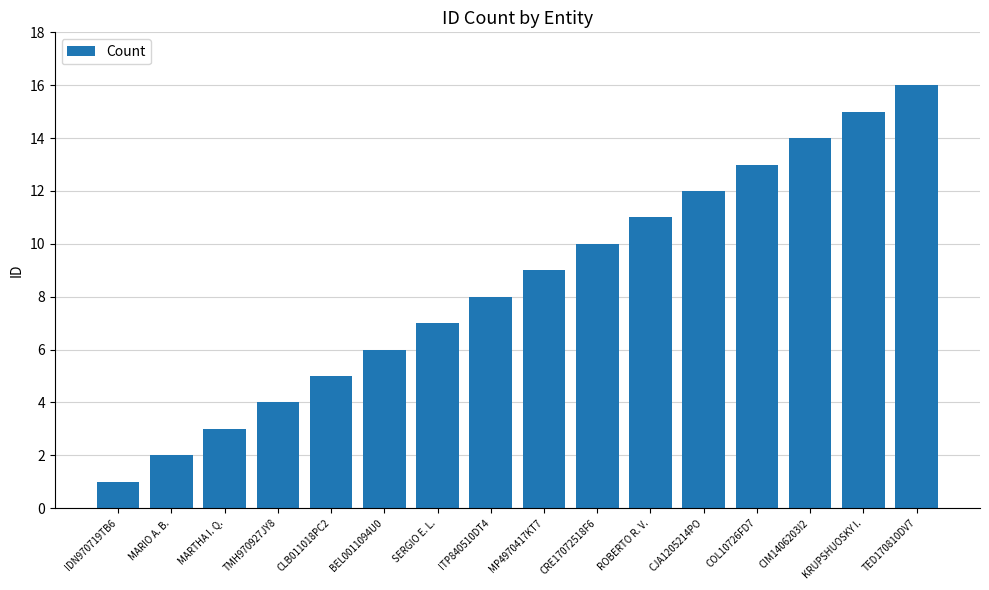

Which label corresponds to the smallest value in the chart?

IDN970719TB6